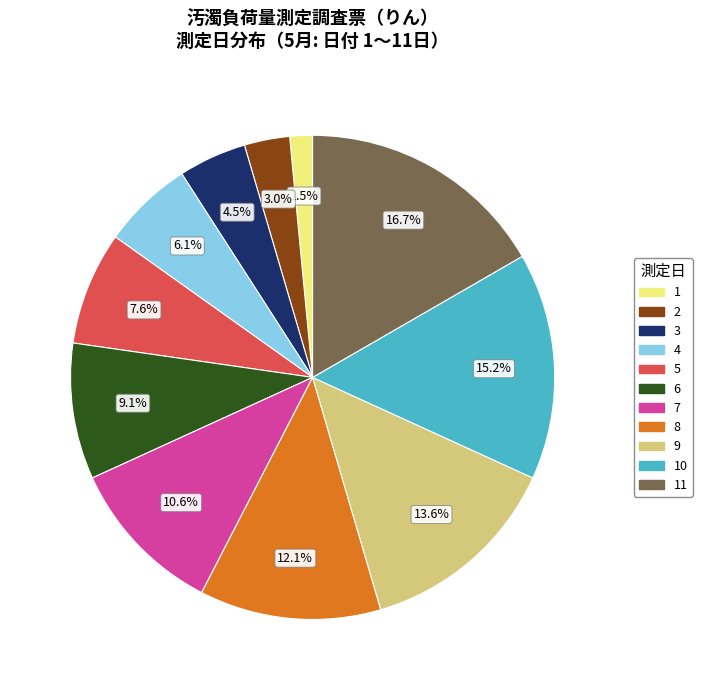

Between 9 and 7, which is larger?

9